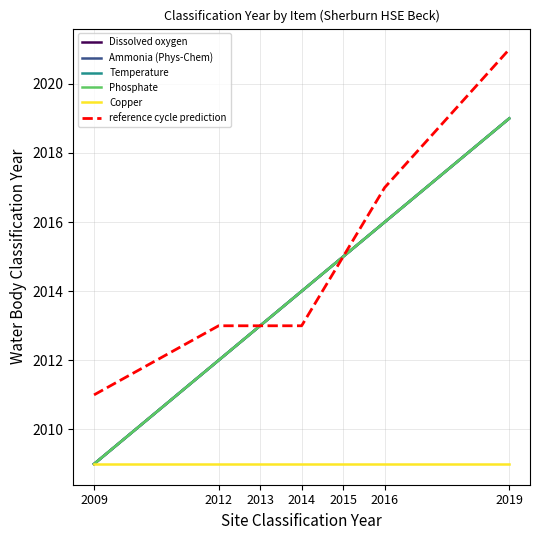

Does the chart display data point markers on the line(s)?

No